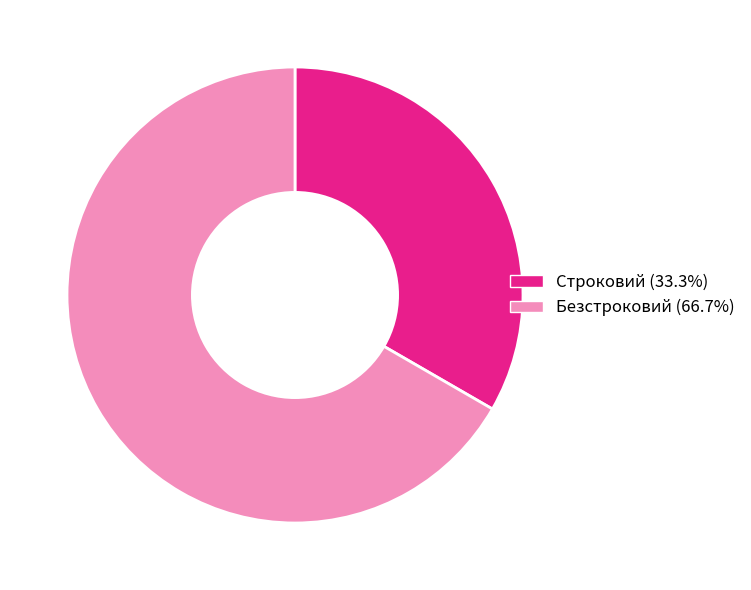

Do Строковий and Безстроковий together represent more than half of the pie?

Yes